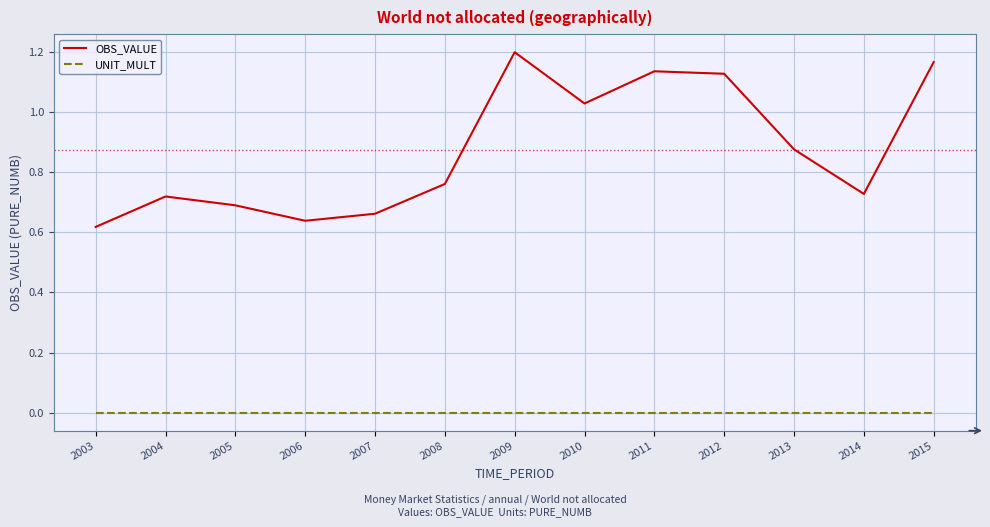

Does the chart have visible grid lines?

Yes